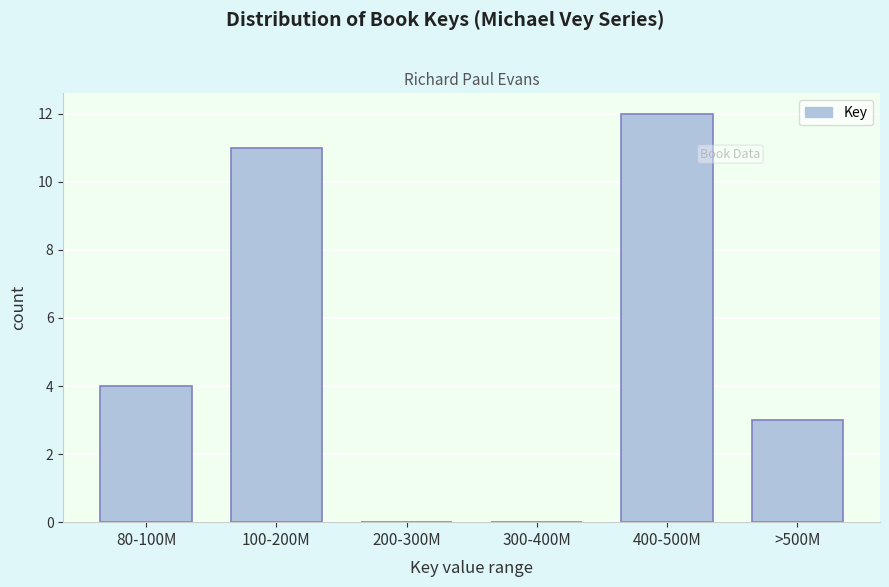

Reading left to right, list all the values displayed in this chart.

80-100M=4	100-200M=11	200-300M=0	300-400M=0	400-500M=12	>500M=3